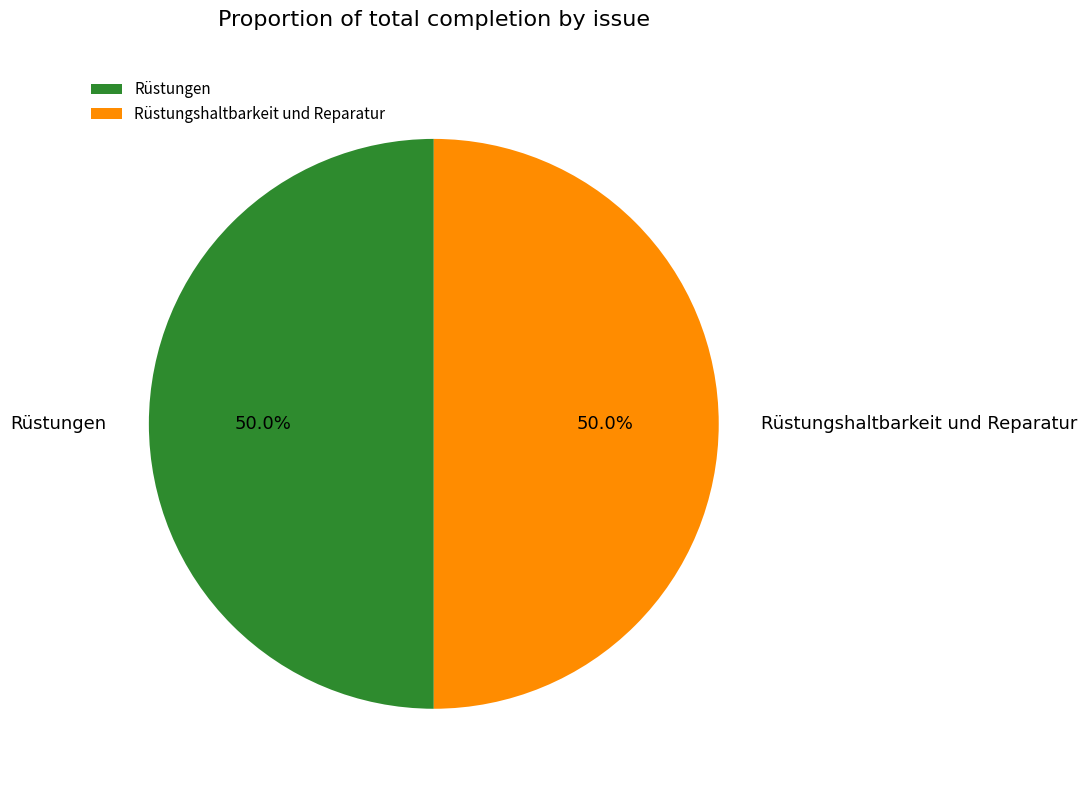

What is the ratio of the value at Rüstungshaltbarkeit und Reparatur to the value at Rüstungen?

1.0